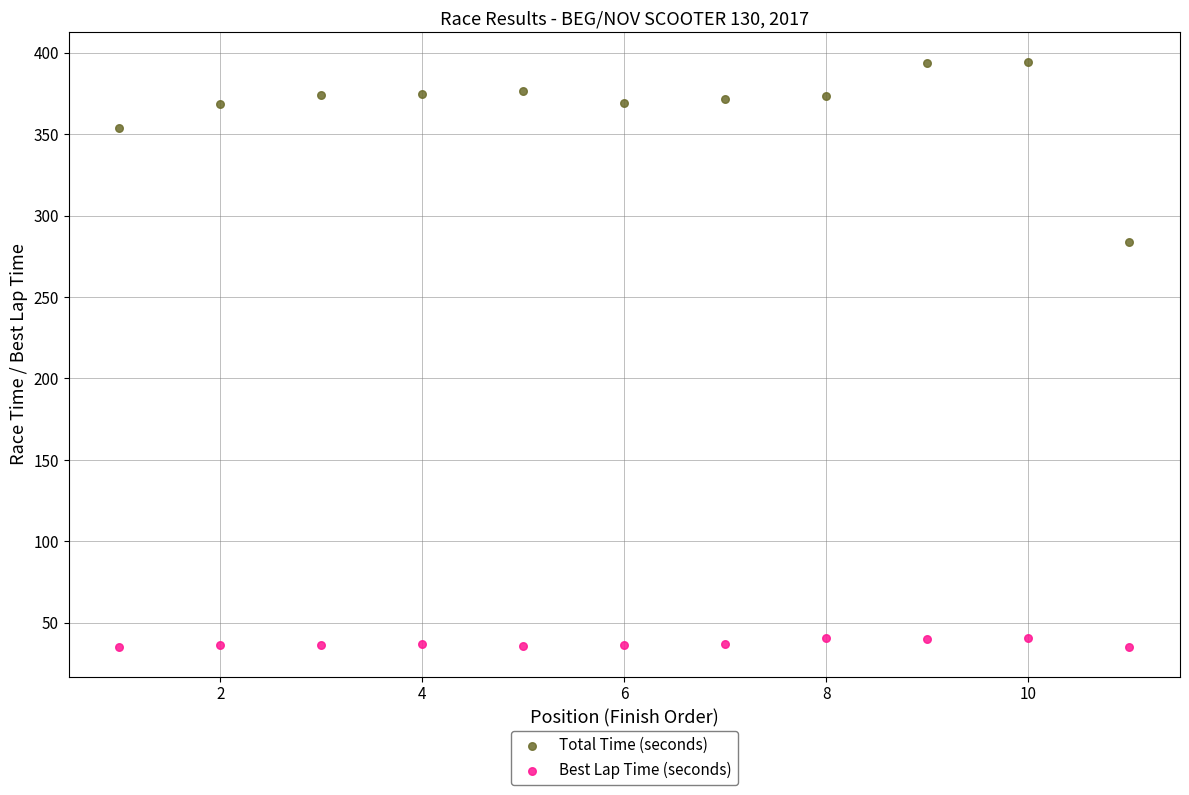

Which series reaches the minimum Y coordinate?

Best Lap Time (seconds)